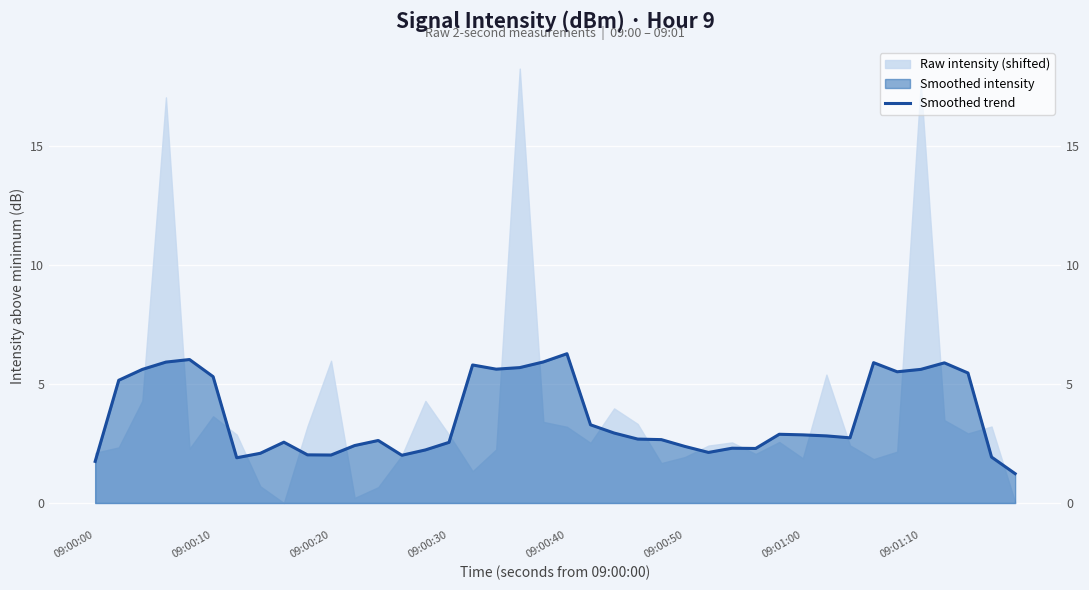

How many values are below 2?

4